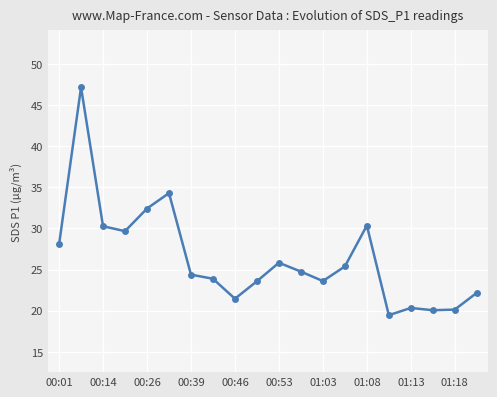

What is the value of the 19th point from the left?

20.1